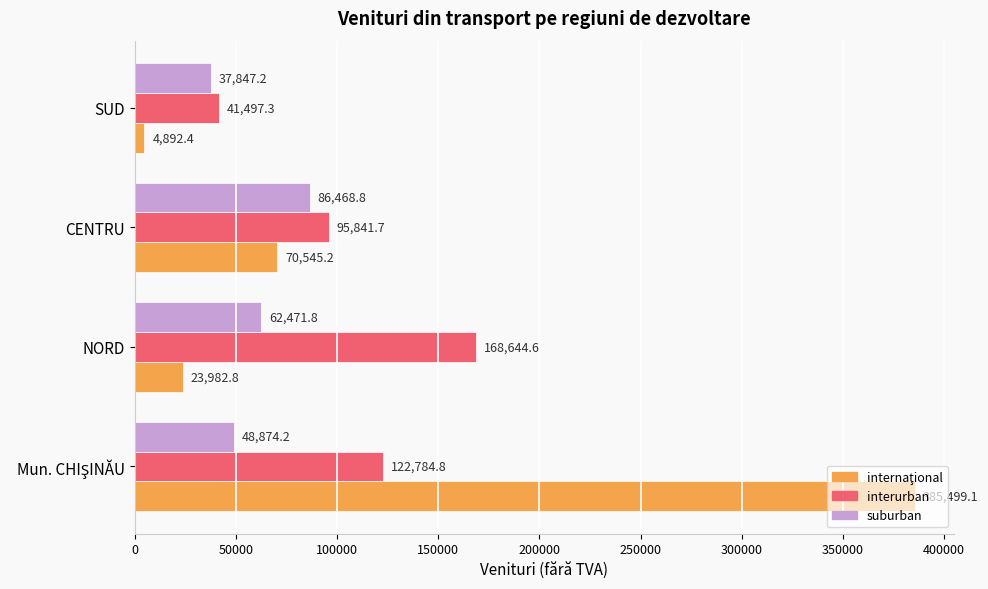

What is the sum of all interurban values?

428768.4